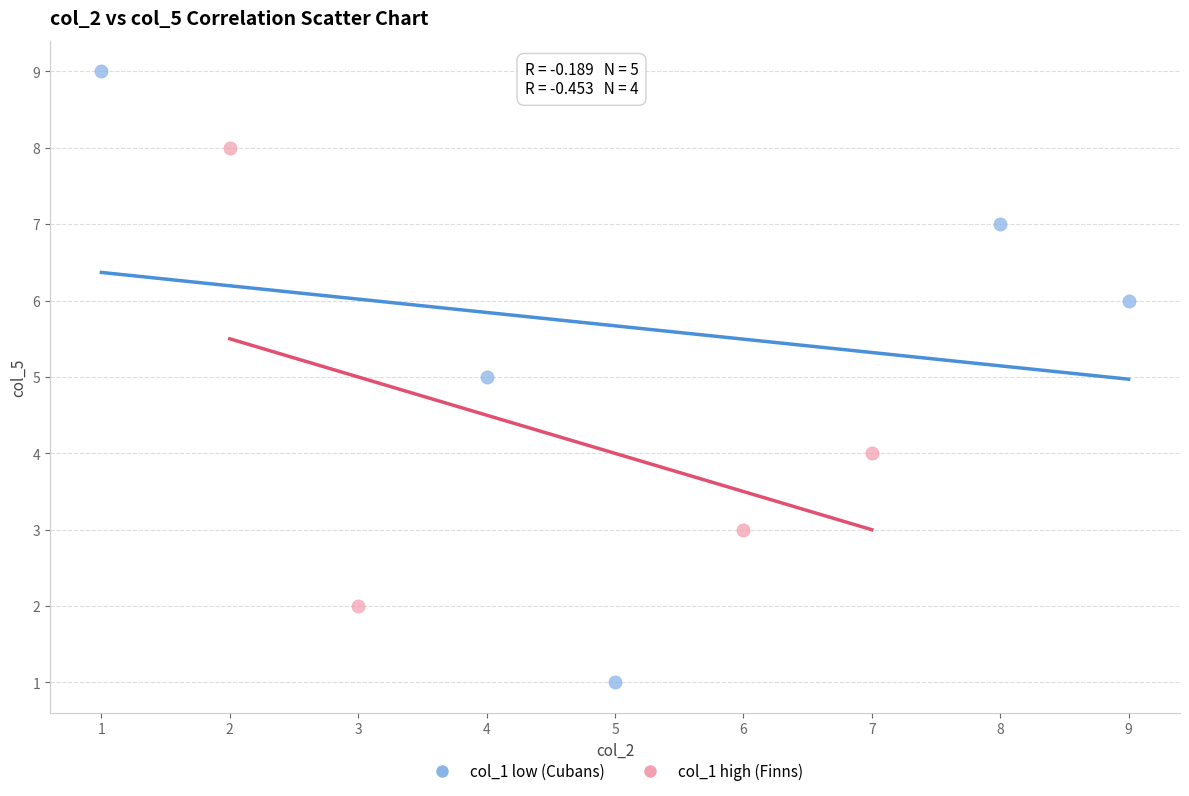

Which series reaches the maximum Y coordinate?

col_1 low (Cubans)